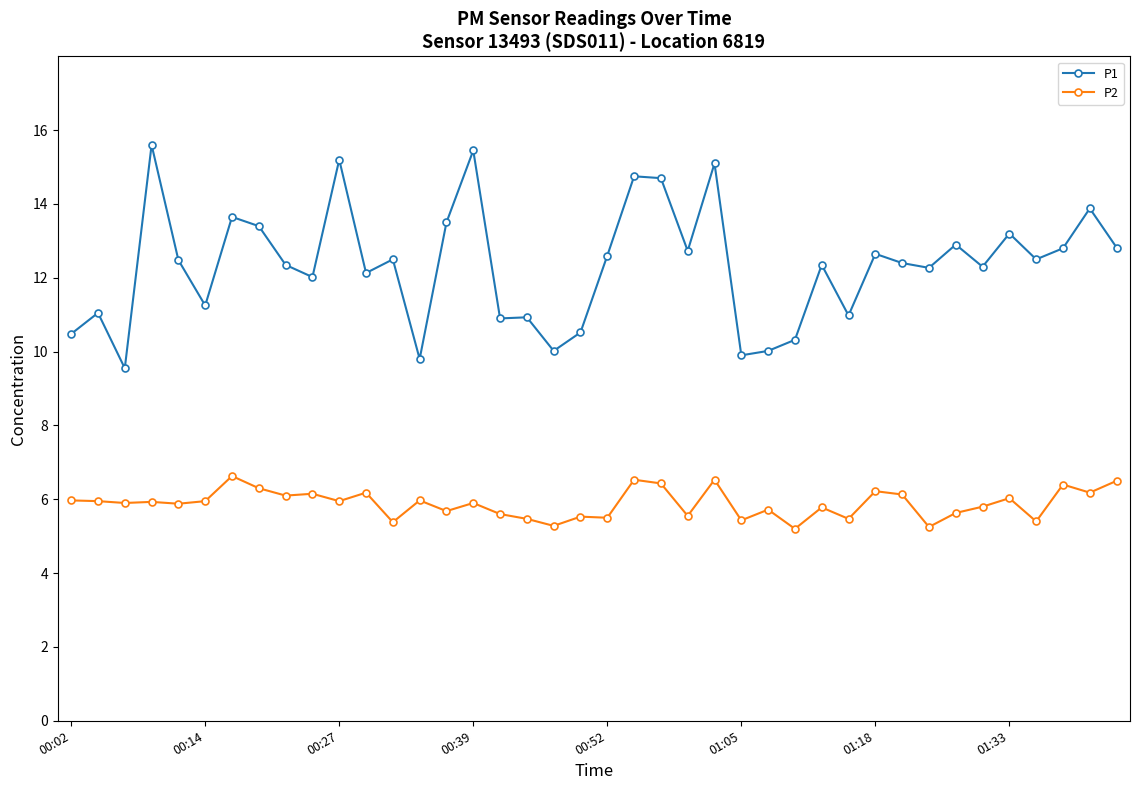

True or false: P1 has more than 2 interior local peaks.

True